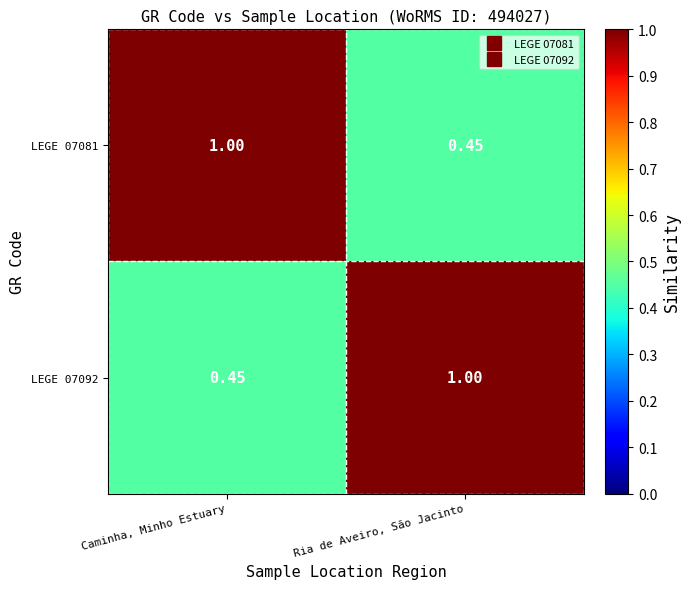

How many categories are shown in the chart?

2